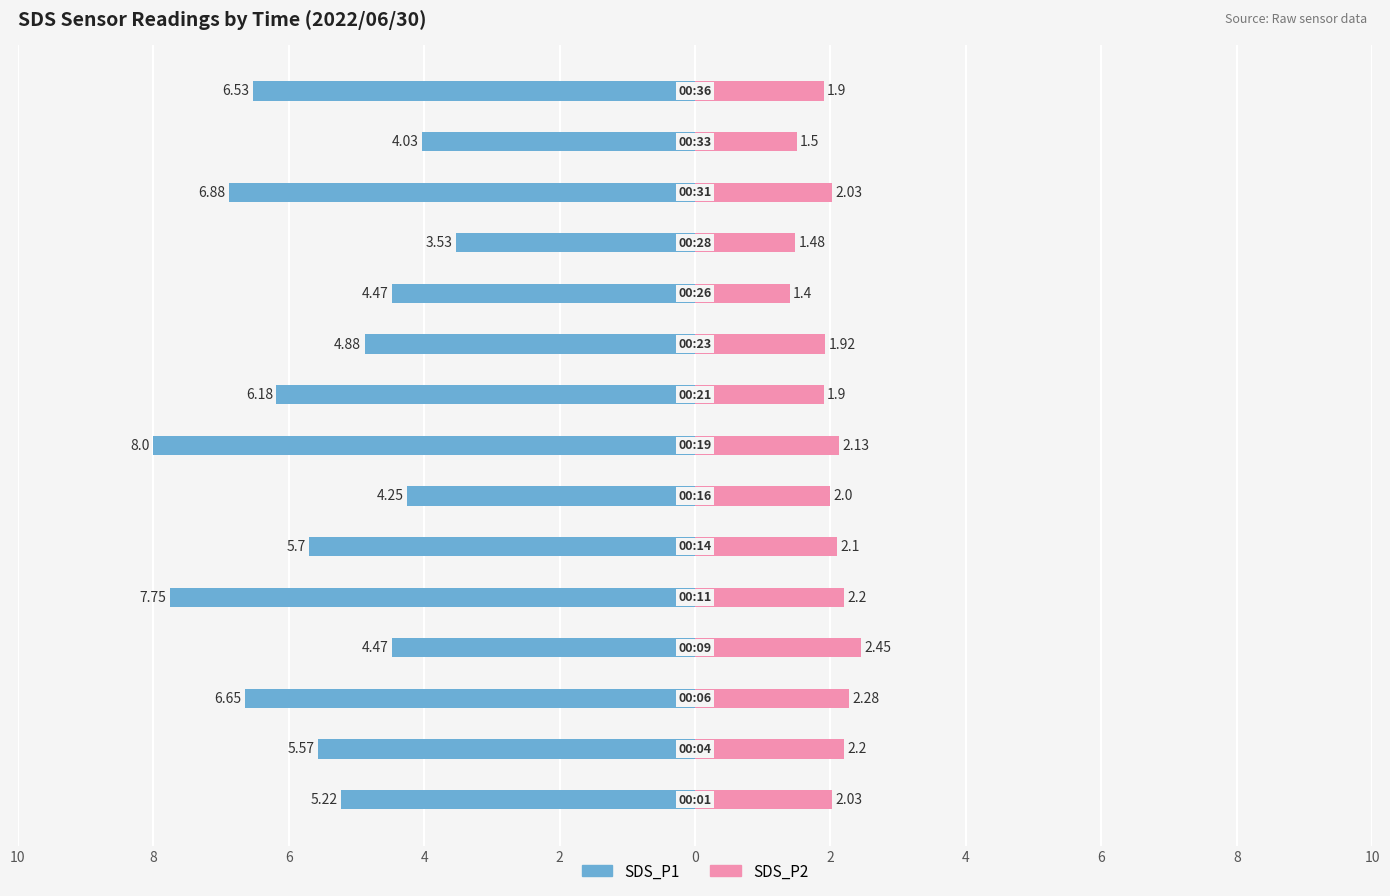

Count the number of categories in the chart.

15